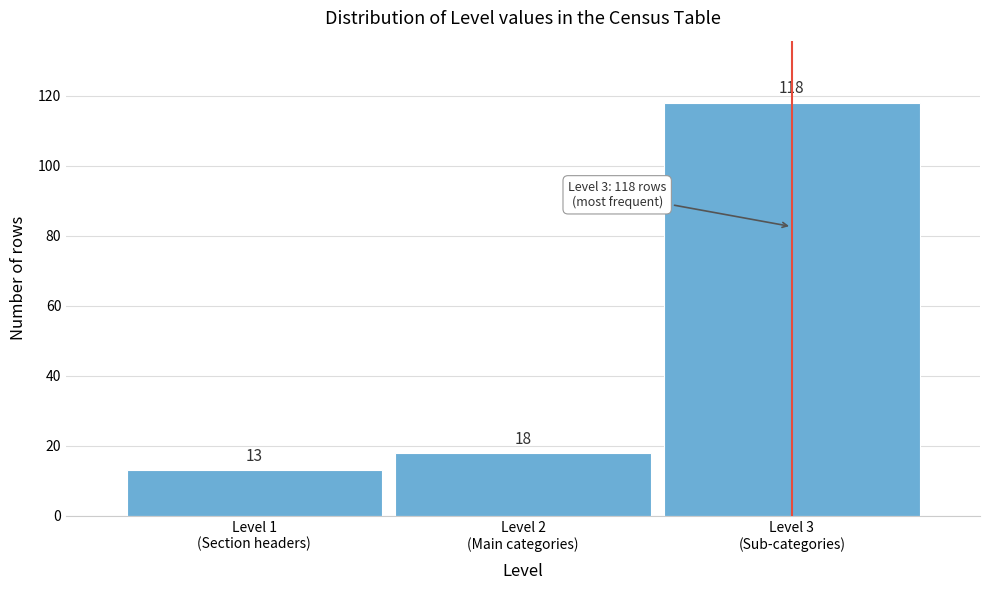

Reading left to right, extract all data points from this chart.

13	18	118